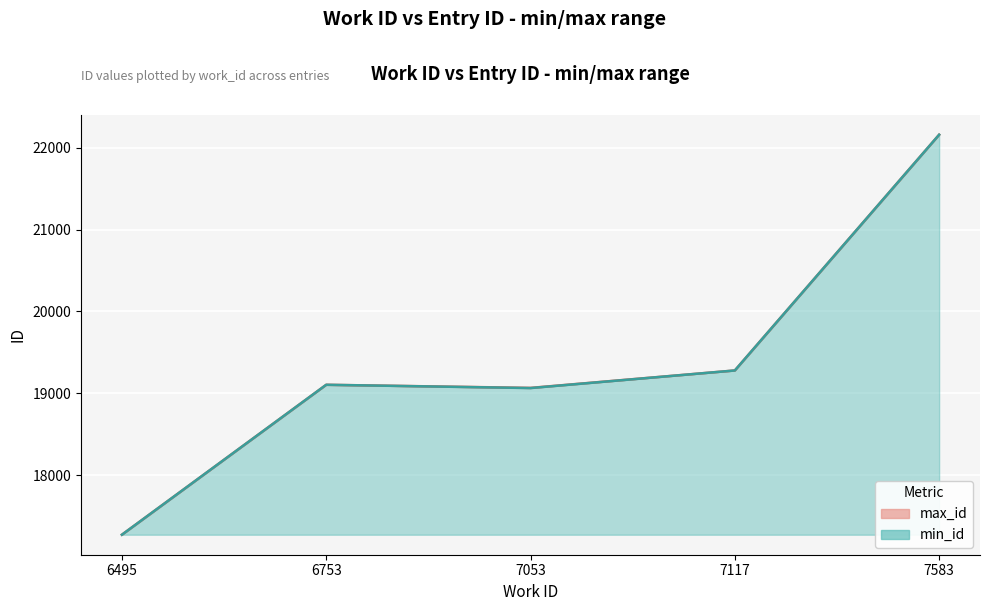

What is the lowest value of the min_id series?

17270